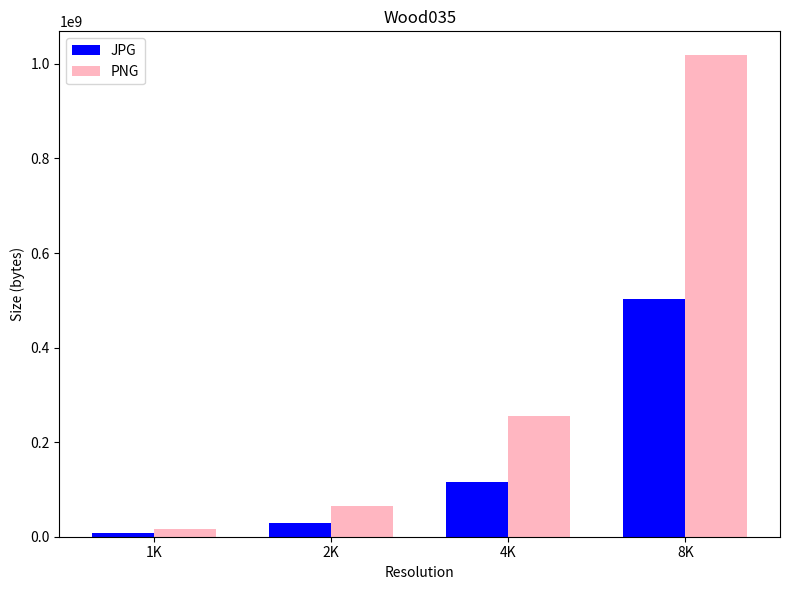

What is the sum of the JPG values at 1K and 8K?

509439361